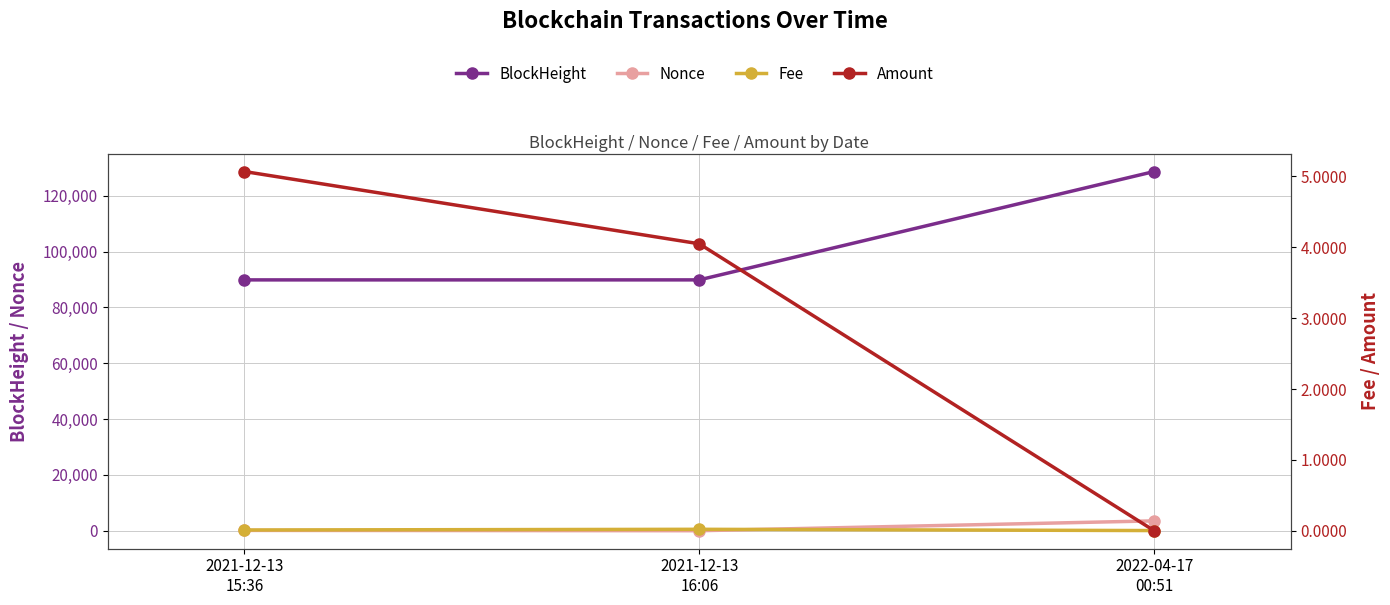

How many lines are shown in the chart?

4